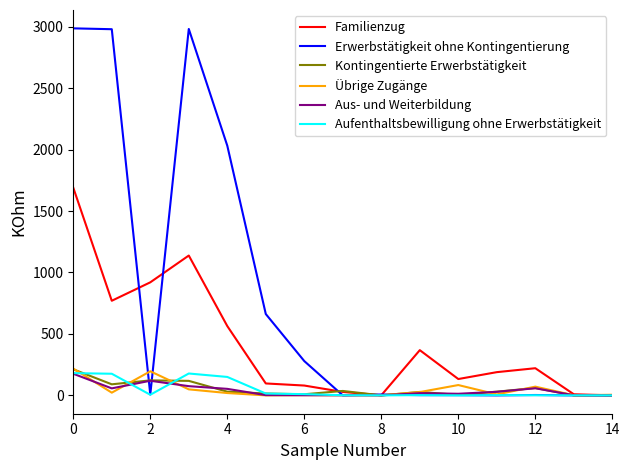

What is the maximum value for Aus- und Weiterbildung?

176